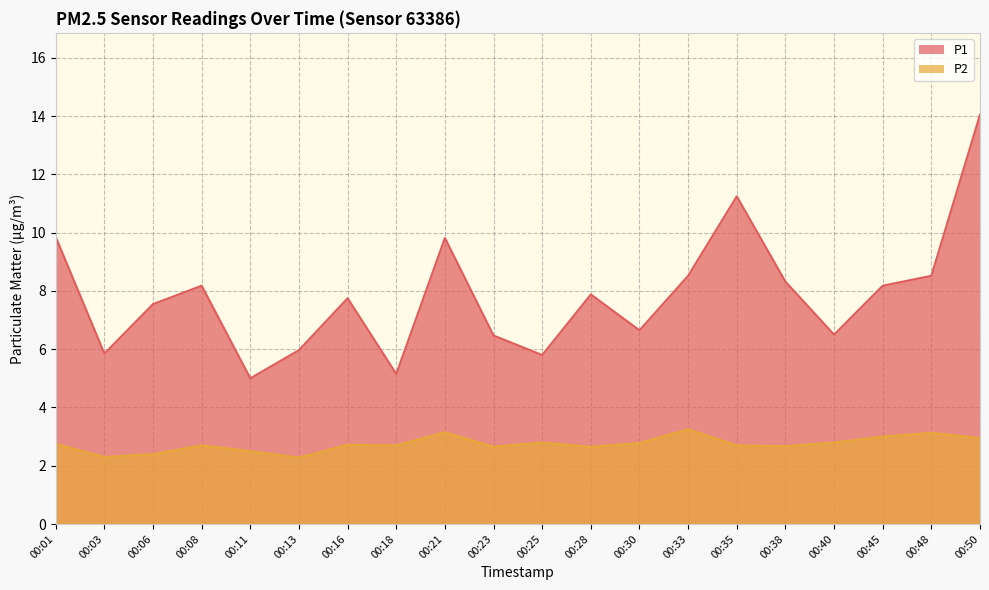

Does the chart have visible grid lines?

Yes